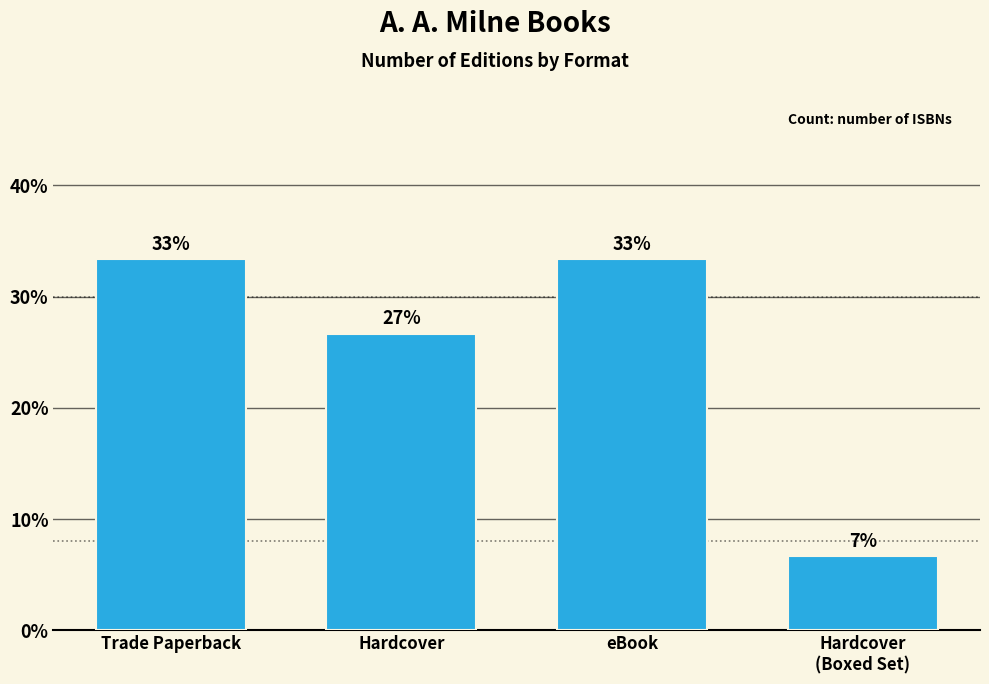

The chart shows a value of 33.3 at eBook. True or false?

True